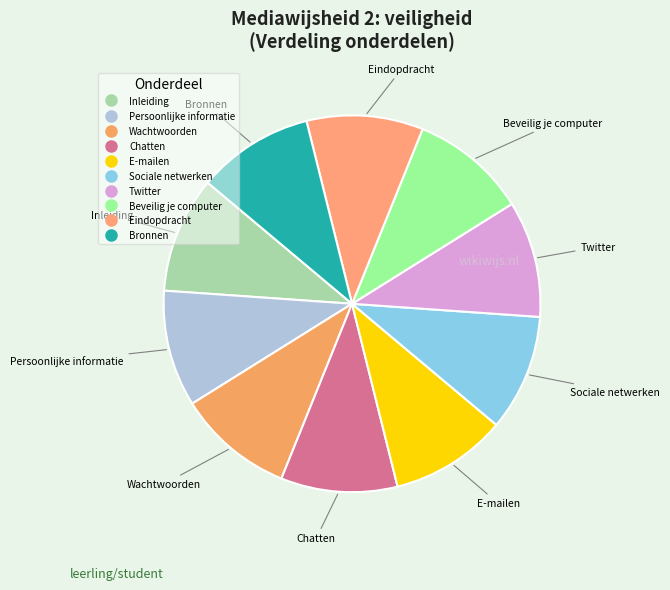

Do Sociale netwerken and Inleiding together represent more than half of the pie?

No